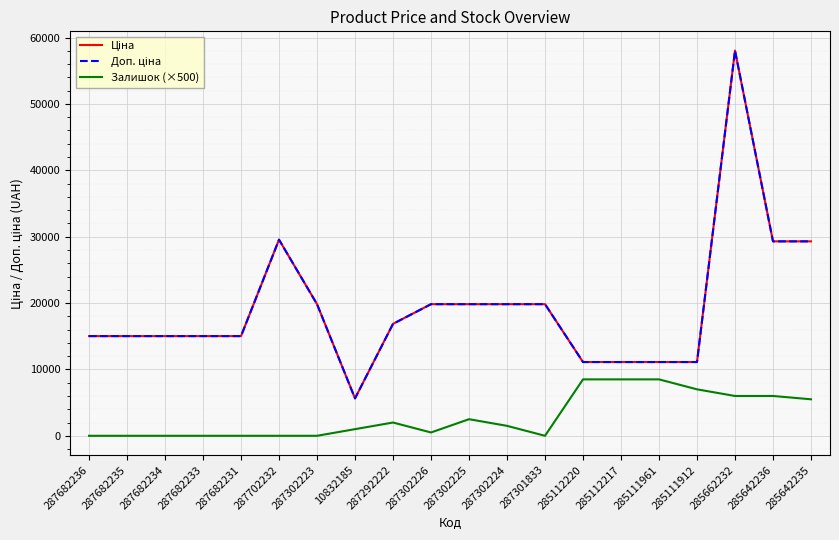

At how many categories does at least one series exceed 1711?

20